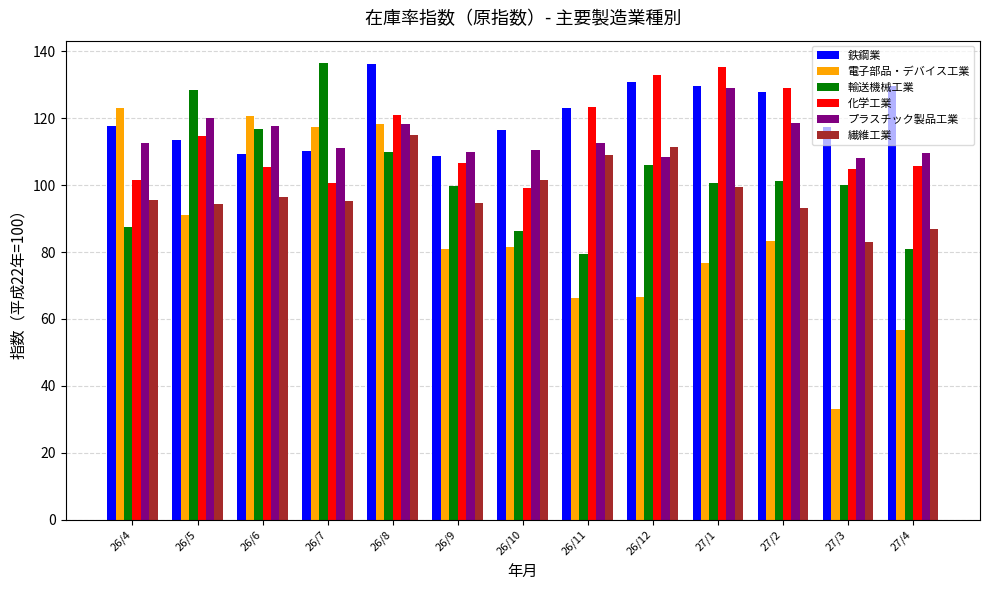

Which category has the highest value in the 繊維工業 series?

26/8